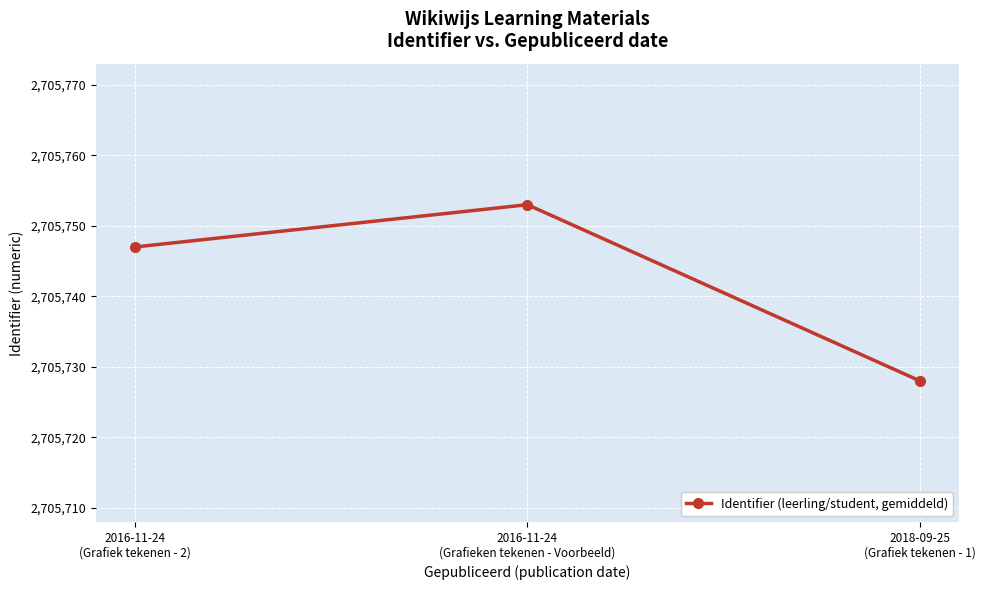

Count the values in the range 2705728 to 2705753.

3